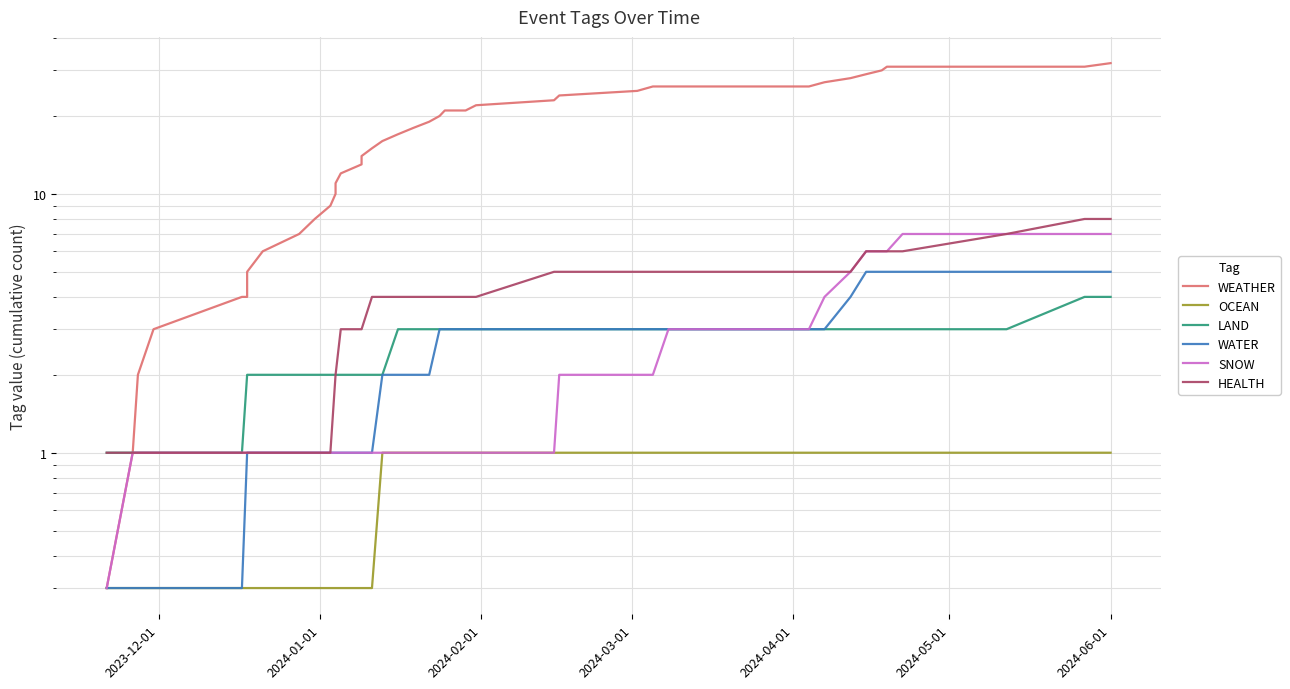

True or false: LAND has a value of 6.7 at 38.

False